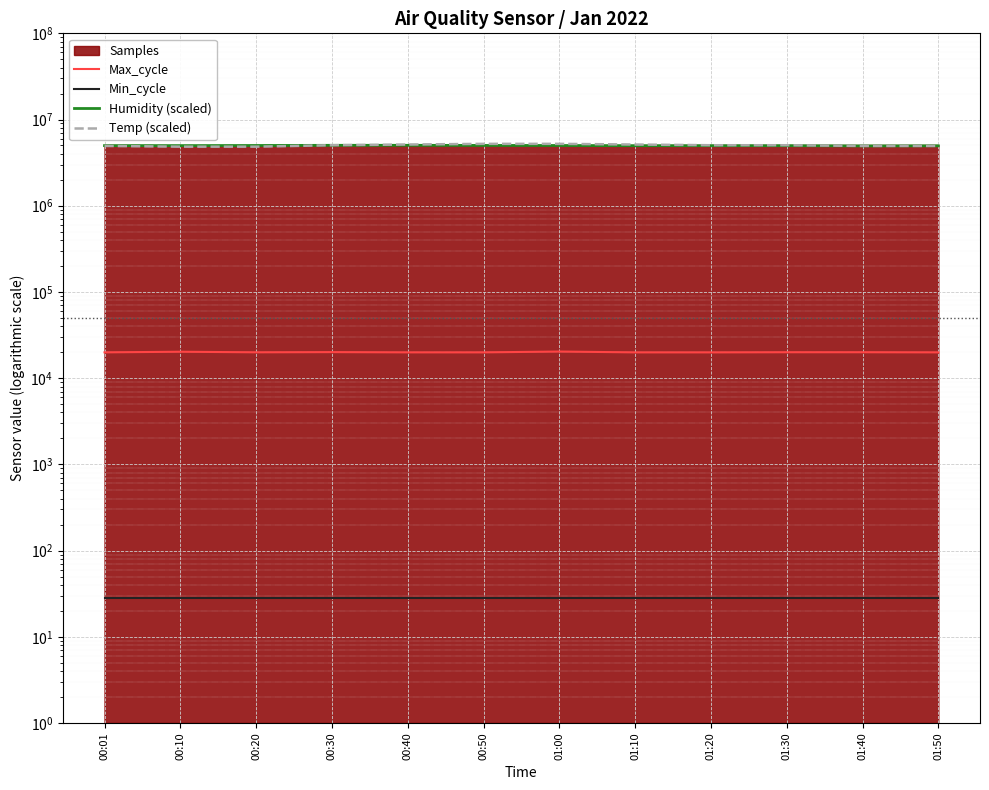

Which label corresponds to the largest value in the chart?

00:50